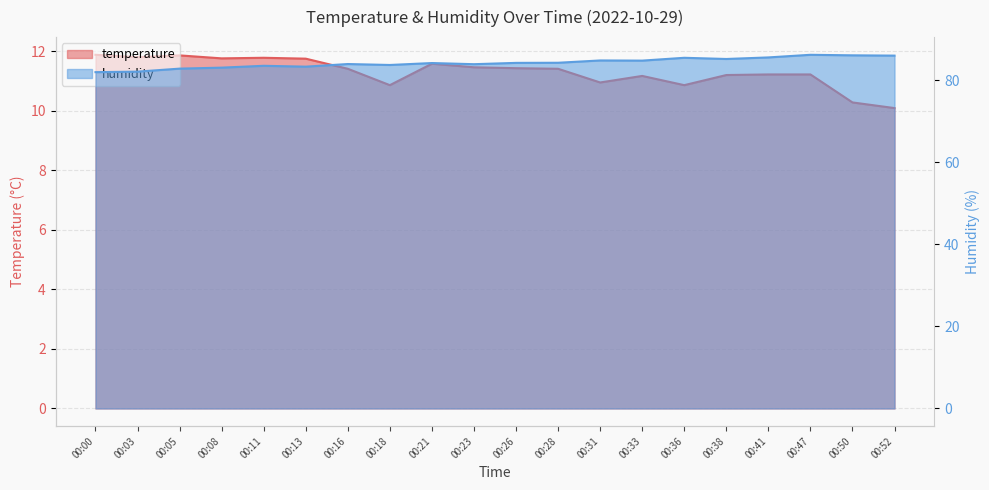

How many lines are shown in the chart?

2